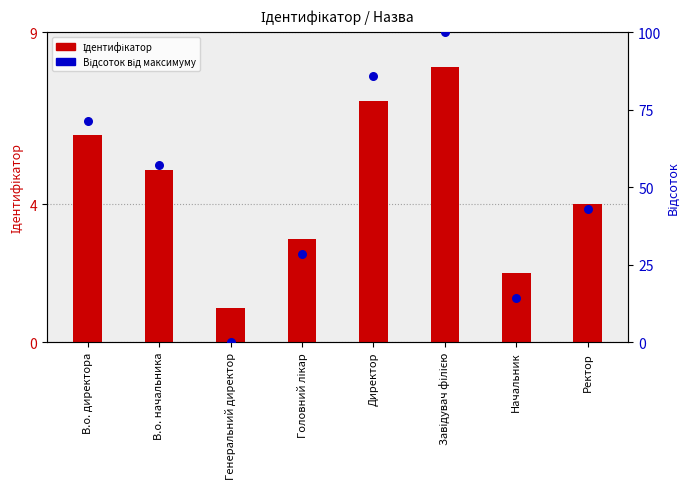

Which series reaches the minimum Y coordinate?

Відсоток від максимуму